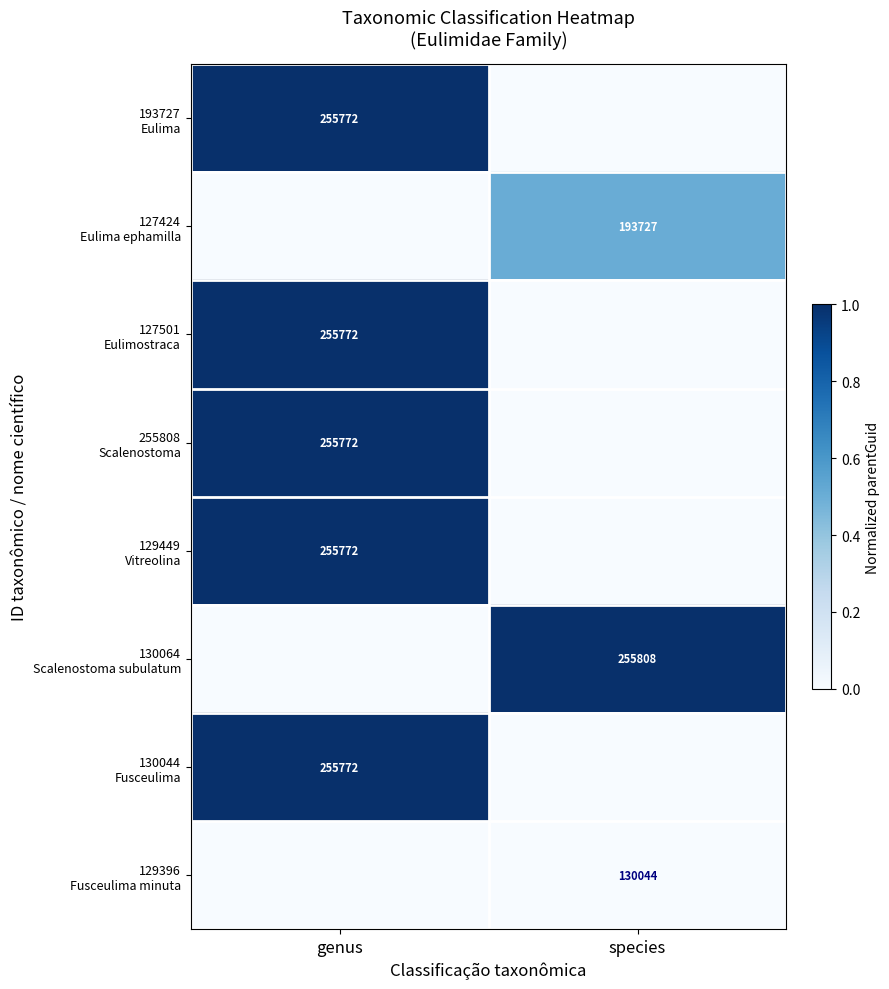

The value of 130064 Scalenostoma subulatum at genus is 0.6. True or false?

False